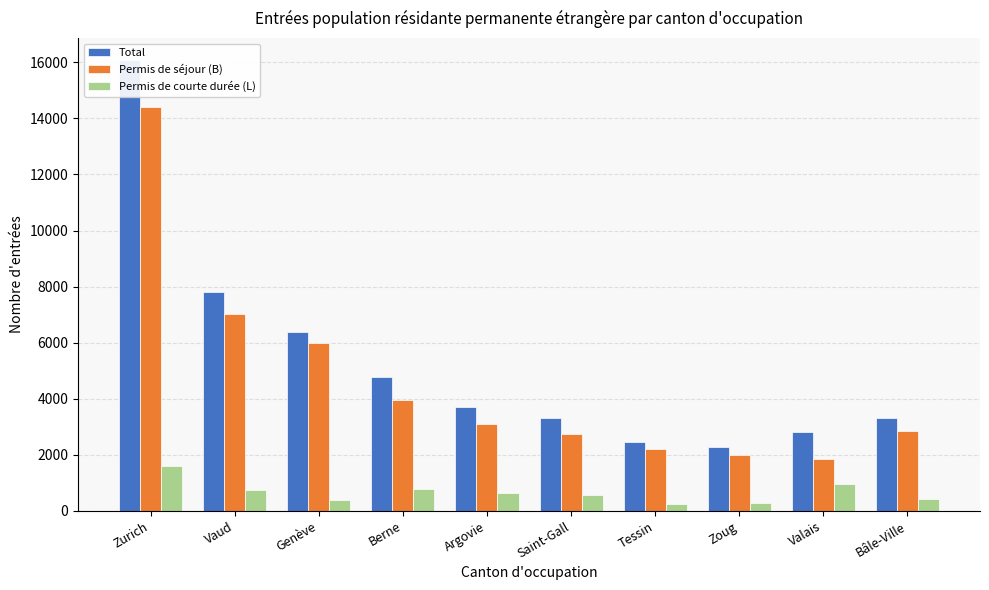

Where does the Permis de courte durée (L) series first go above 621?

Zurich